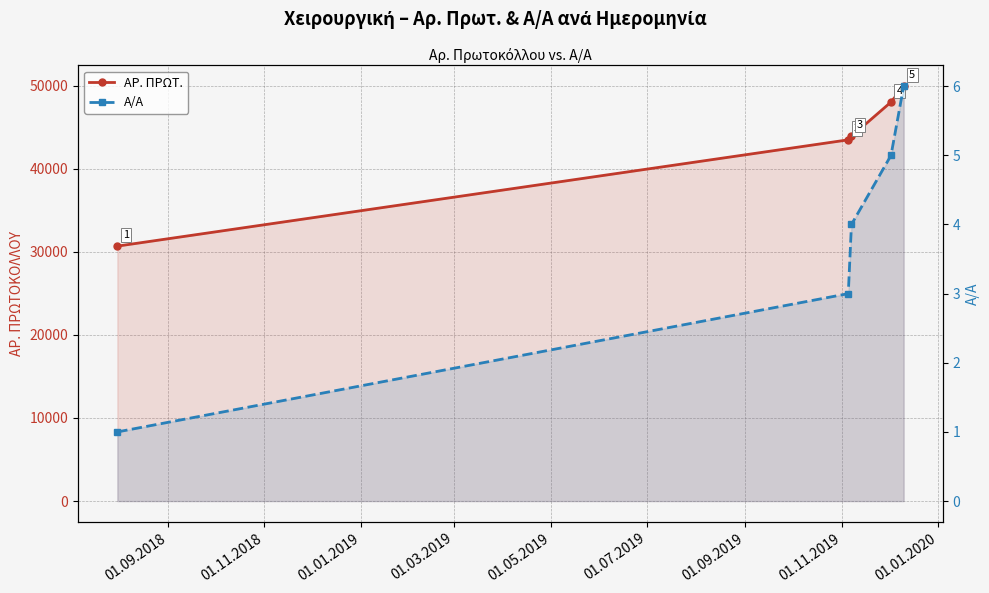

How many data points does each series have?

5